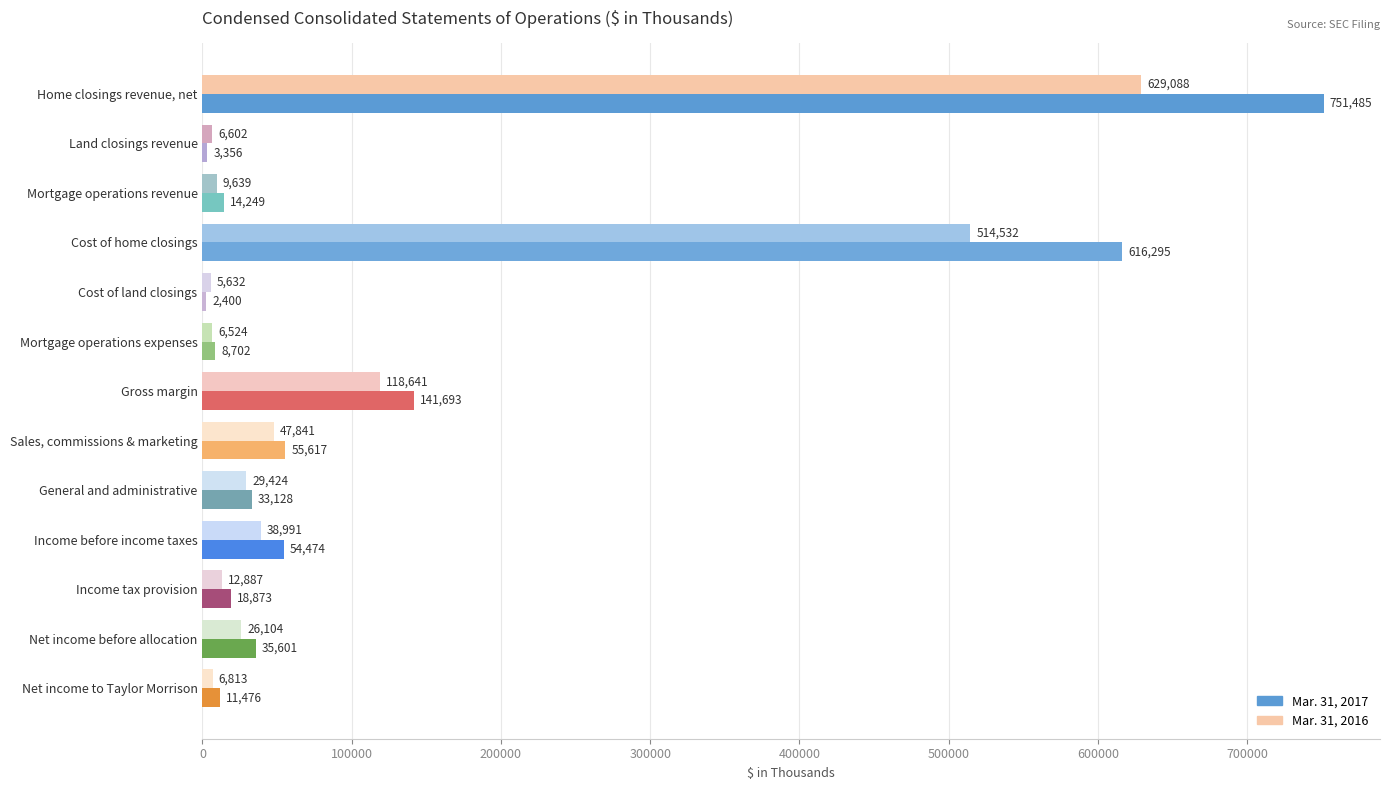

What is the difference between the maximum and minimum values in the Mar. 31, 2016 series?

623456